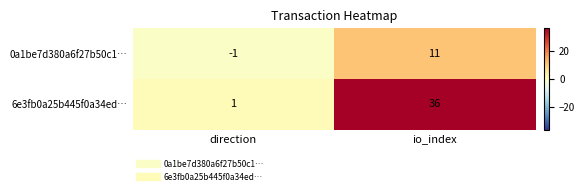

How many distinct data groups are displayed?

2